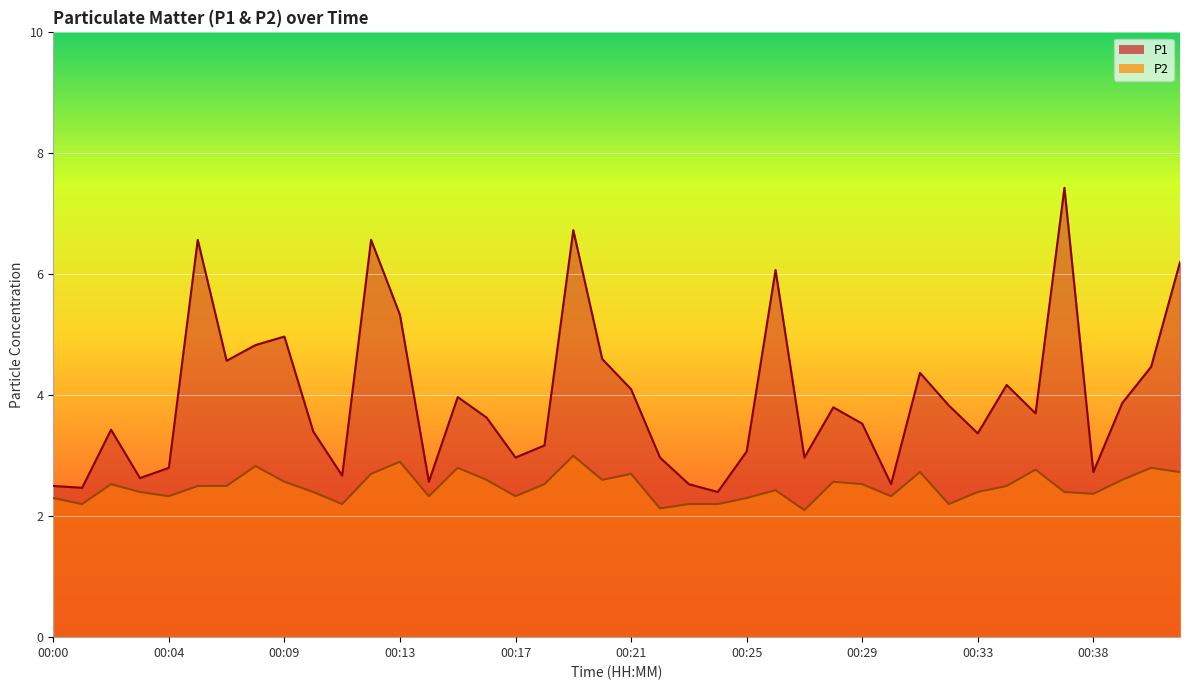

The P2 series shows 2.8 at 00:07. True or false?

True